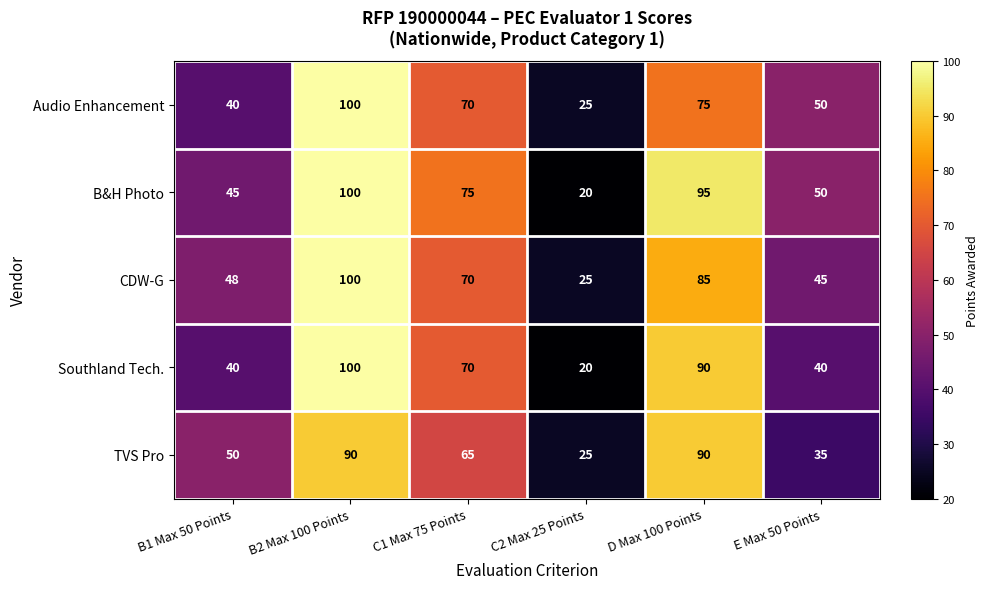

Count the number of categories in the chart.

6